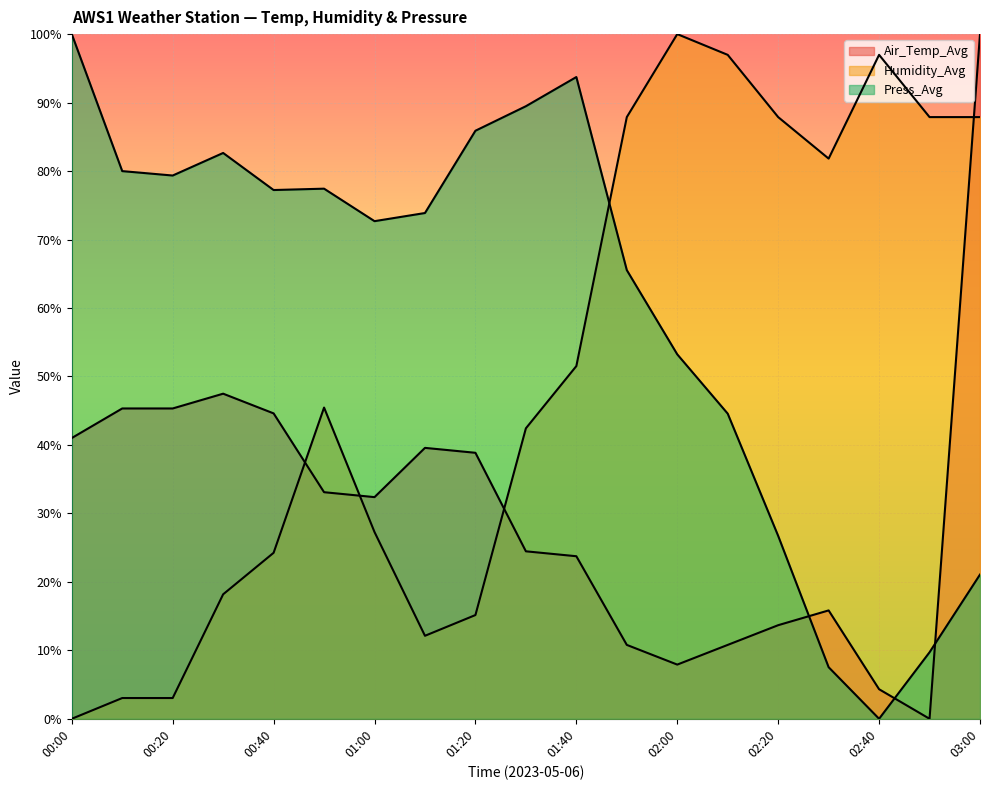

Reading left to right, what are all the values shown in this chart?

Air_Temp_Avg: 00:00=0.4	00:10=0.5	00:20=0.5	00:30=0.5	00:40=0.4	00:50=0.3	01:00=0.3	01:10=0.4	01:20=0.4	01:30=0.2	01:40=0.2	01:50=0.1	02:00=0.1	02:10=0.1	02:20=0.1	02:30=0.2	02:40=0.0	02:50=0.0	03:00=1.0
Humidity_Avg: 00:00=0.0	00:10=0.0	00:20=0.0	00:30=0.2	00:40=0.2	00:50=0.5	01:00=0.3	01:10=0.1	01:20=0.2	01:30=0.4	01:40=0.5	01:50=0.9	02:00=1.0	02:10=1.0	02:20=0.9	02:30=0.8	02:40=1.0	02:50=0.9	03:00=0.9
Press_Avg: 00:00=1.0	00:10=0.8	00:20=0.8	00:30=0.8	00:40=0.8	00:50=0.8	01:00=0.7	01:10=0.7	01:20=0.9	01:30=0.9	01:40=0.9	01:50=0.7	02:00=0.5	02:10=0.4	02:20=0.3	02:30=0.1	02:40=0.0	02:50=0.1	03:00=0.2